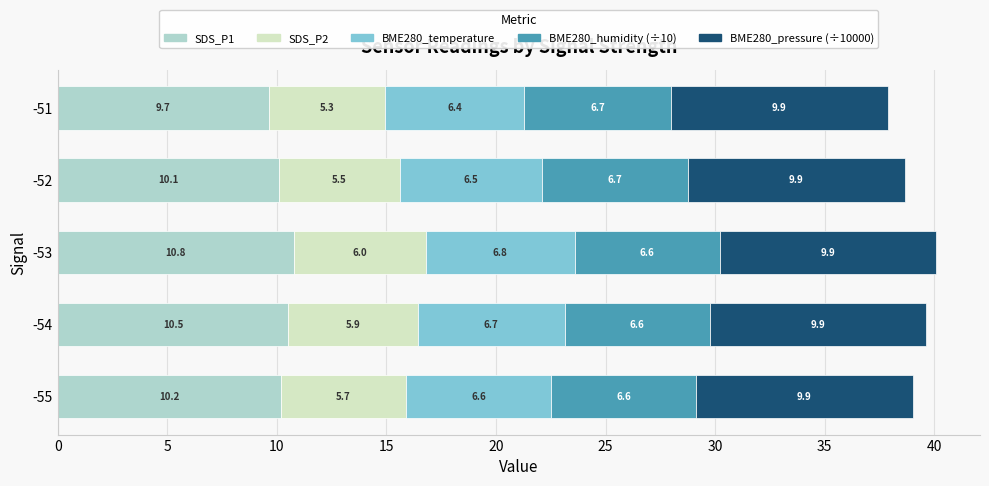

Which category has the highest value in the SDS_P1 series?

-53